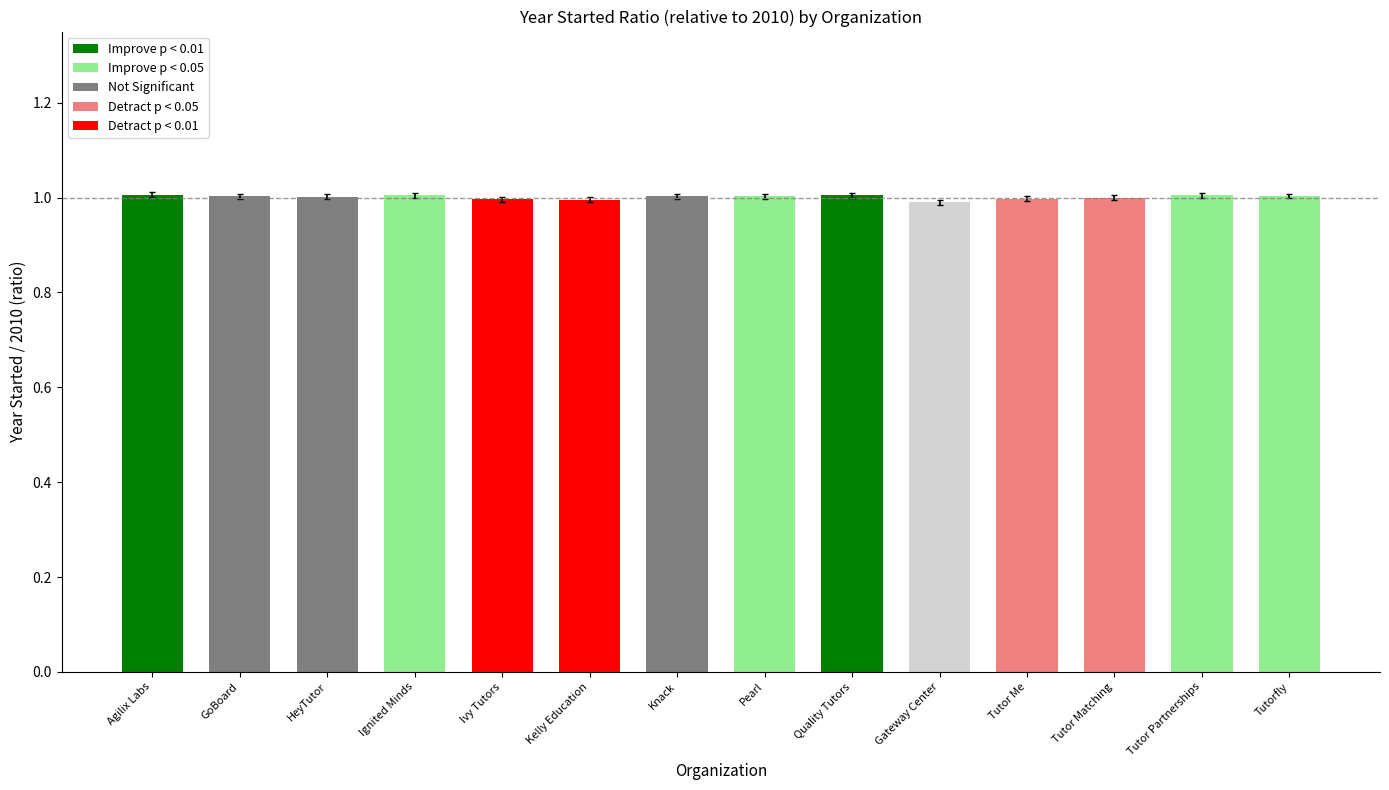

What is the sum of all values?

14.0